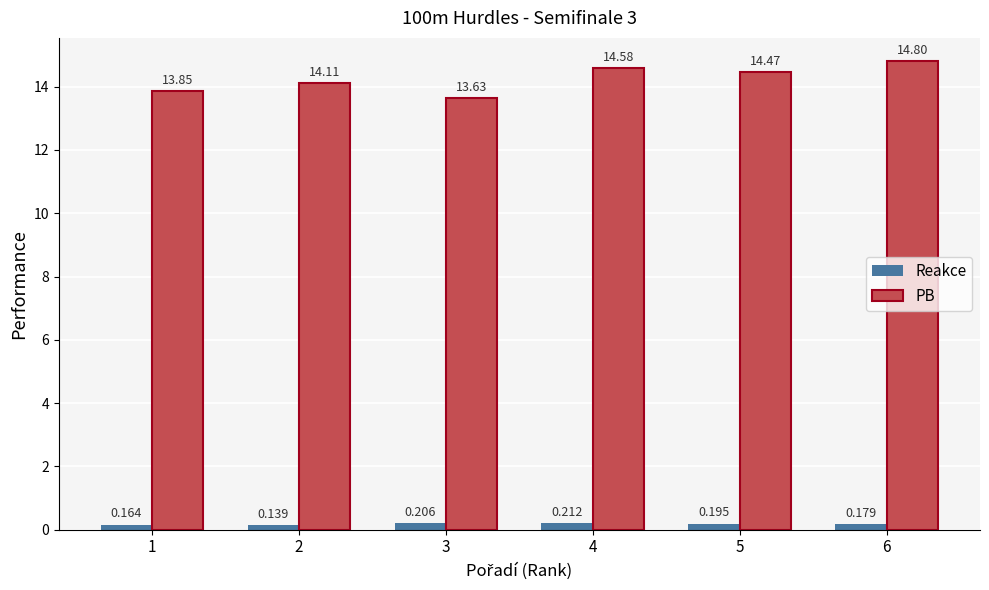

Which series changed the most between 4 and 5?

PB